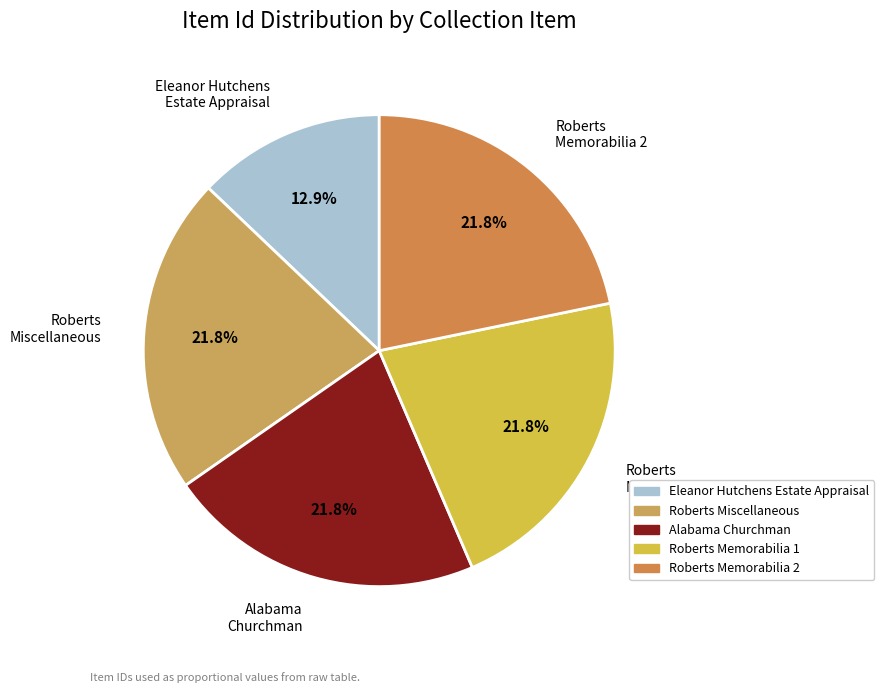

How much of the chart is everything except Alabama Churchman?

78.2%